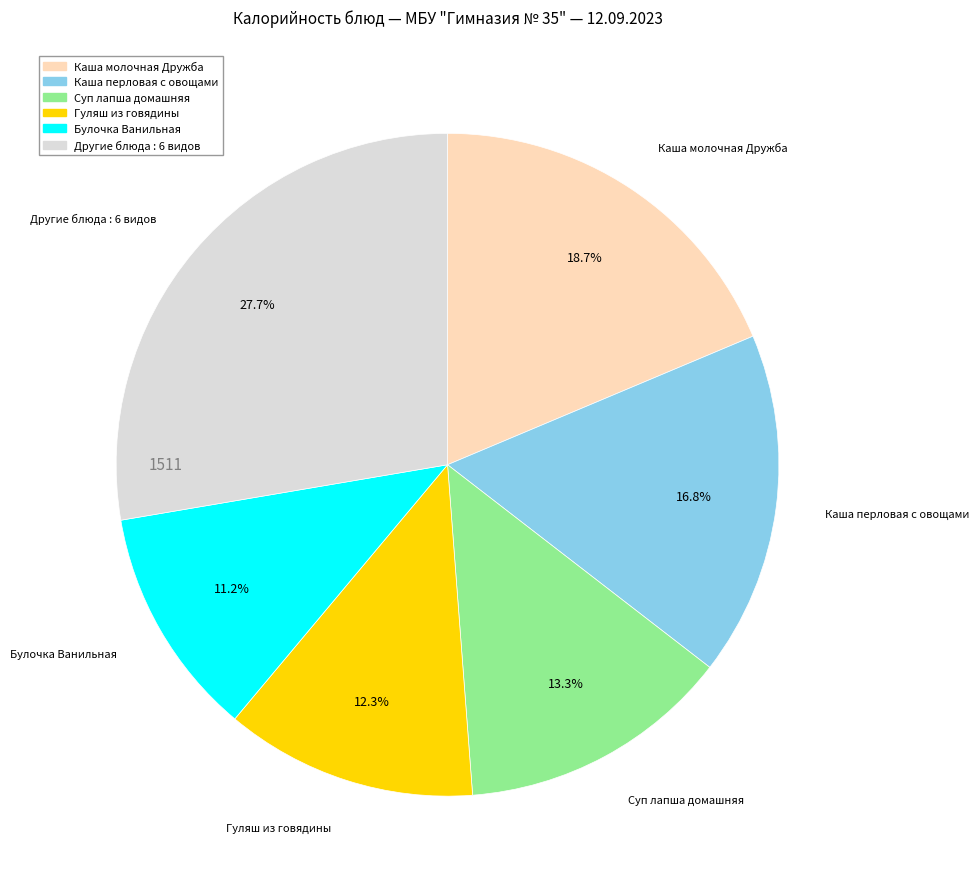

Does any single category account for the majority?

No